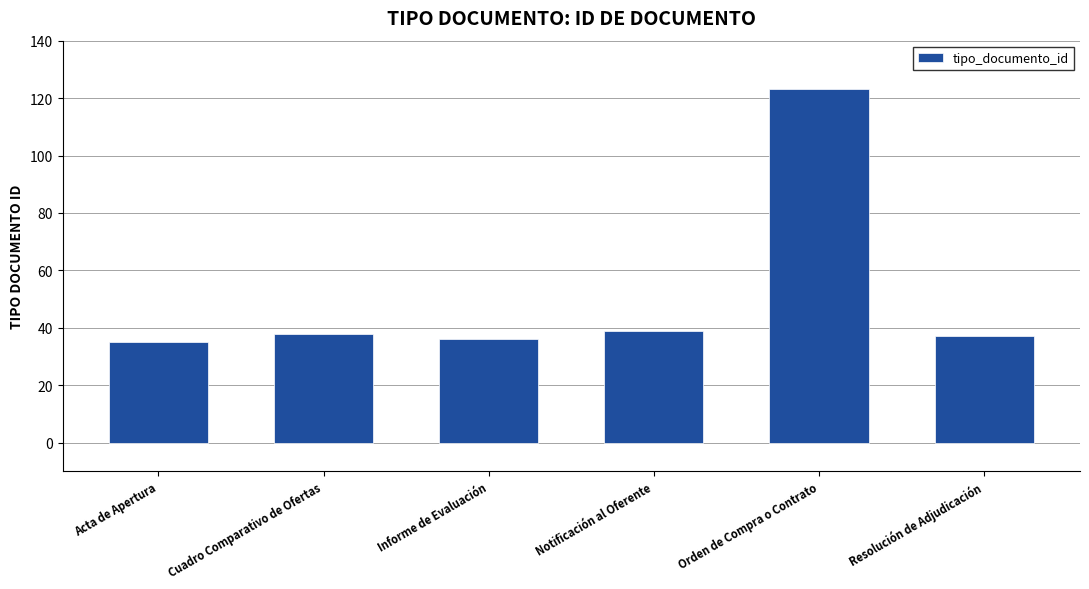

True or false: the data shows 16 at Informe de Evaluación.

False